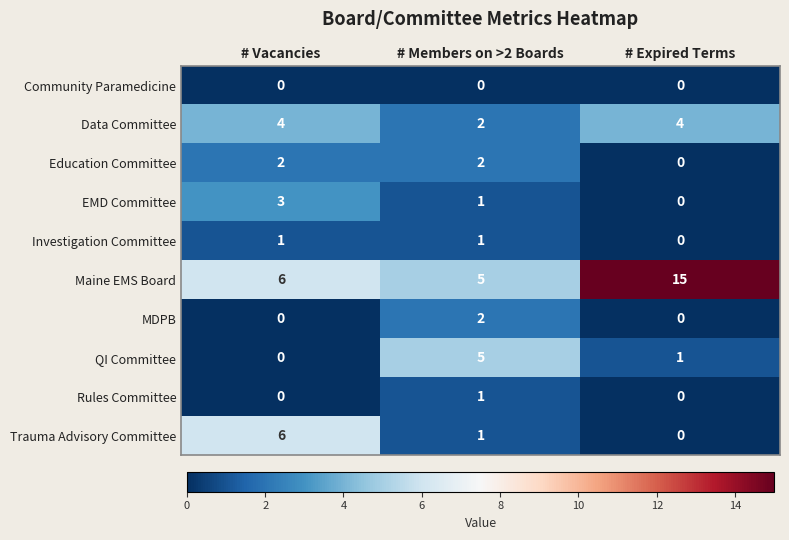

The value of Investigation Committee at # Members on >2 Boards is 1. True or false?

True